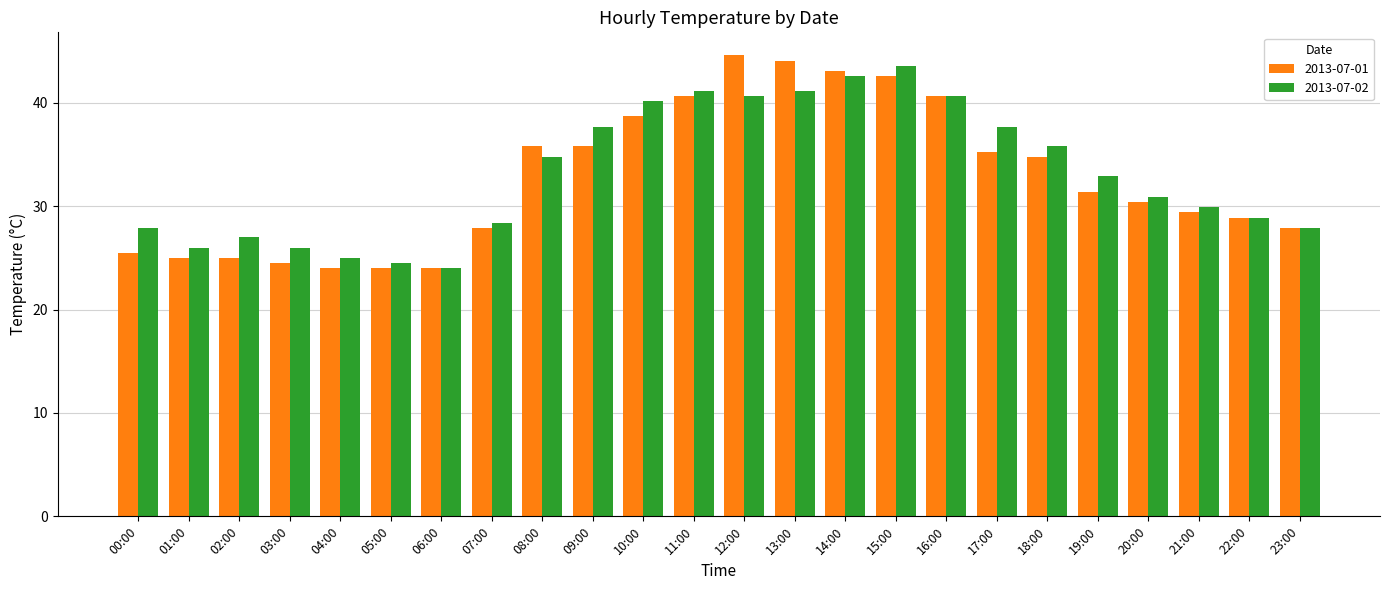

Reading left to right, extract all data points from this chart.

2013-07-01: 25.5	25.0	25.0	24.5	24.0	24.0	24.0	27.9	35.8	35.8	38.7	40.7	44.6	44.1	43.1	42.6	40.7	35.3	34.8	31.4	30.4	29.4	28.9	27.9
2013-07-02: 27.9	26.0	27.0	26.0	25.0	24.5	24.0	28.4	34.8	37.7	40.2	41.2	40.7	41.2	42.6	43.6	40.7	37.7	35.8	32.9	30.9	29.9	28.9	27.9